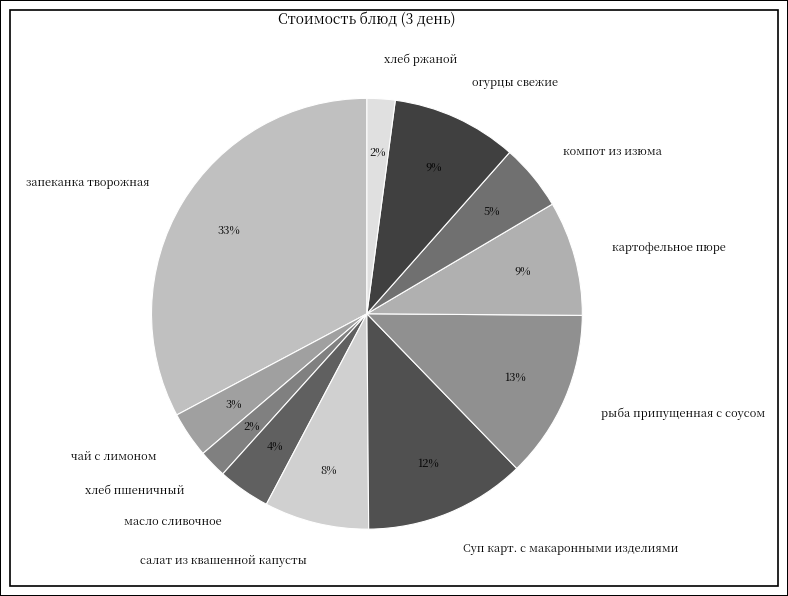

How many slices are in this pie chart?

11